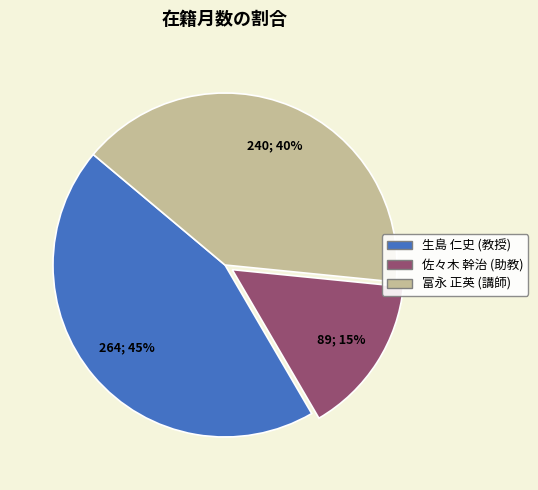

To the nearest percent, what portion does 佐々木 幹治 (助教) represent?

15%